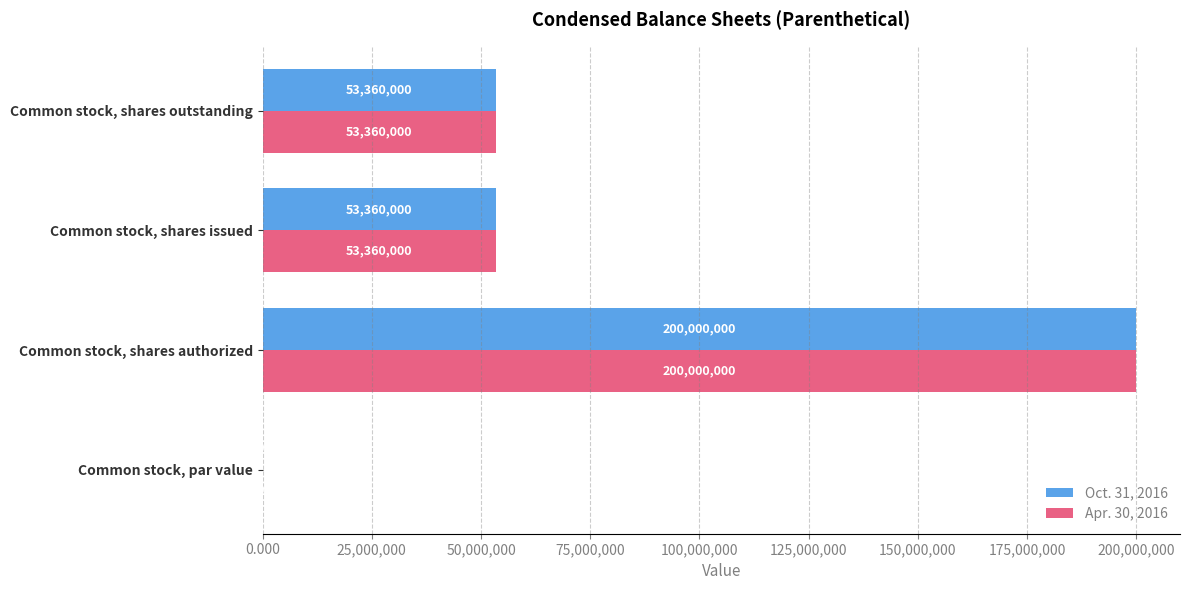

At which category is the sum across all series the highest?

Common stock, shares authorized